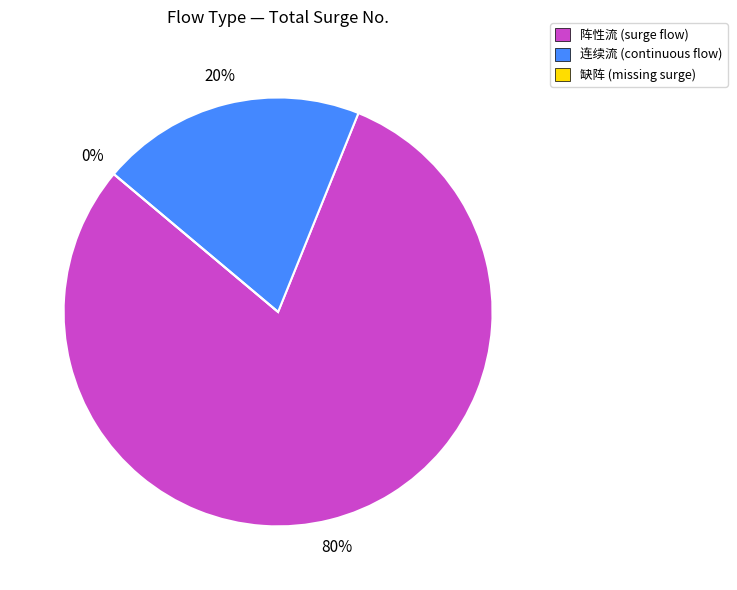

What percentage is the 阵性流 slice, to the nearest percent?

80%